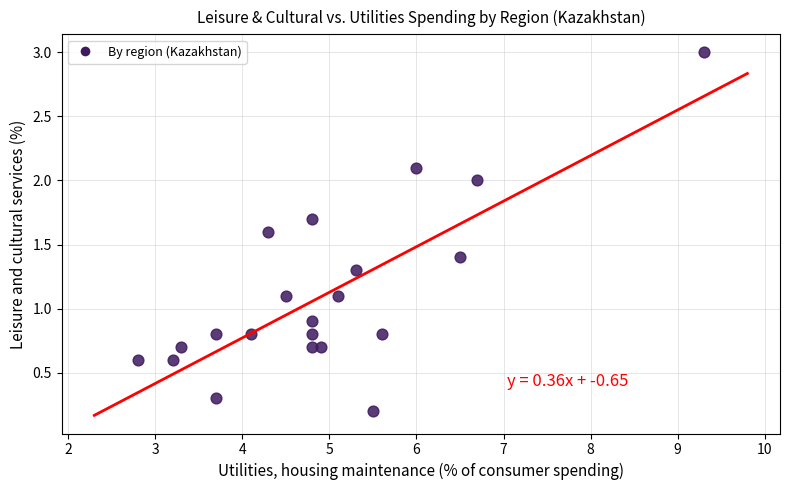

What is the range of Y values (max minus min)?

2.8